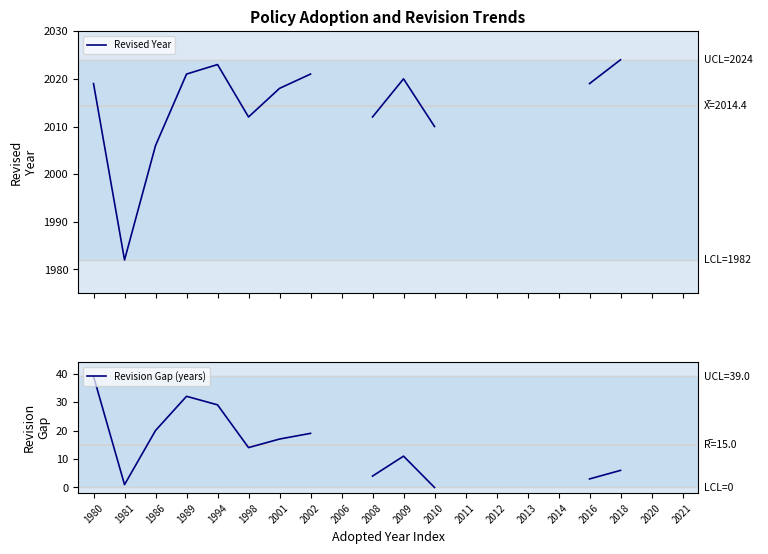

Is this an area chart (filled region under the line)?

No